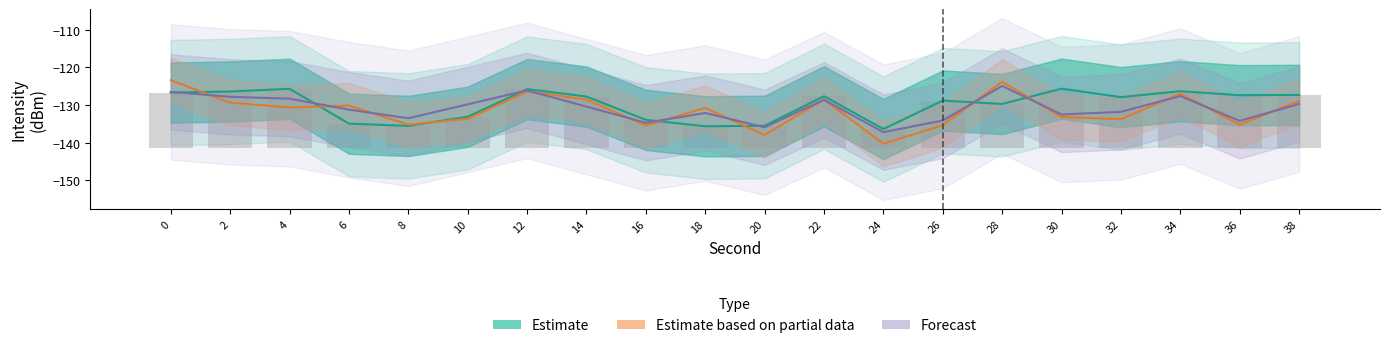

Are the bars horizontal?

No